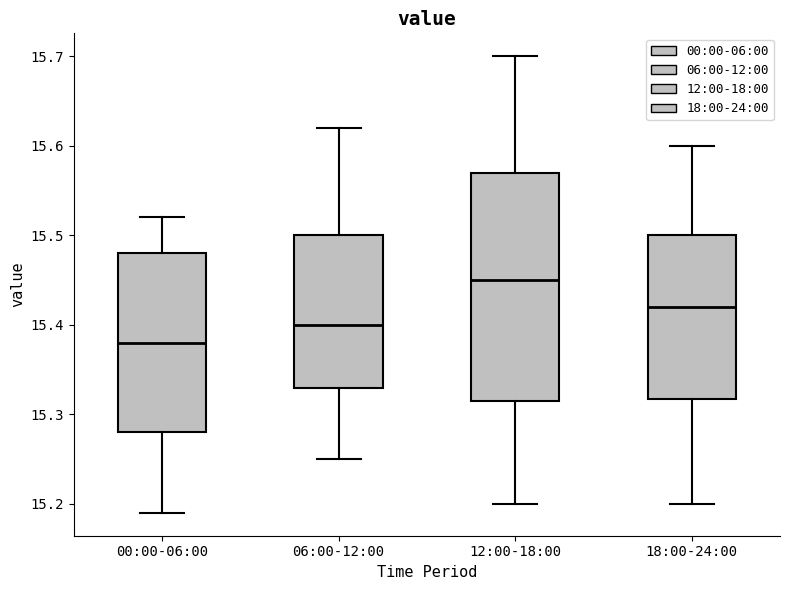

Which box is the tallest, from its lower edge to its upper edge?

12:00-18:00